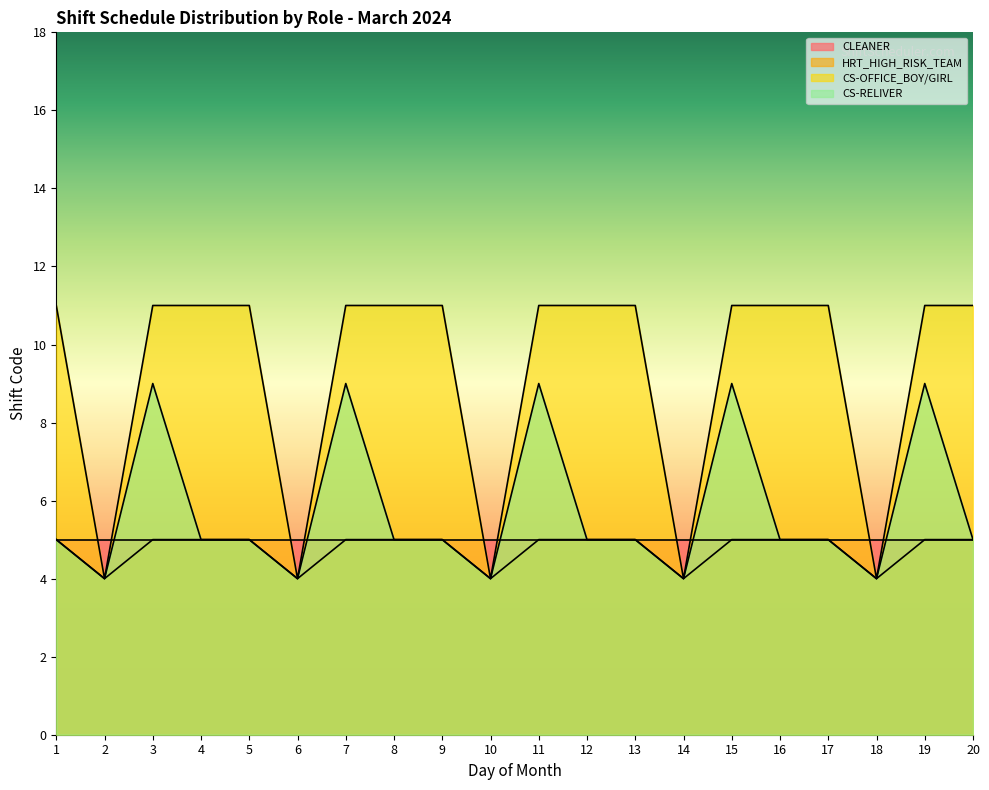

At how many categories does at least one series exceed 9?

15